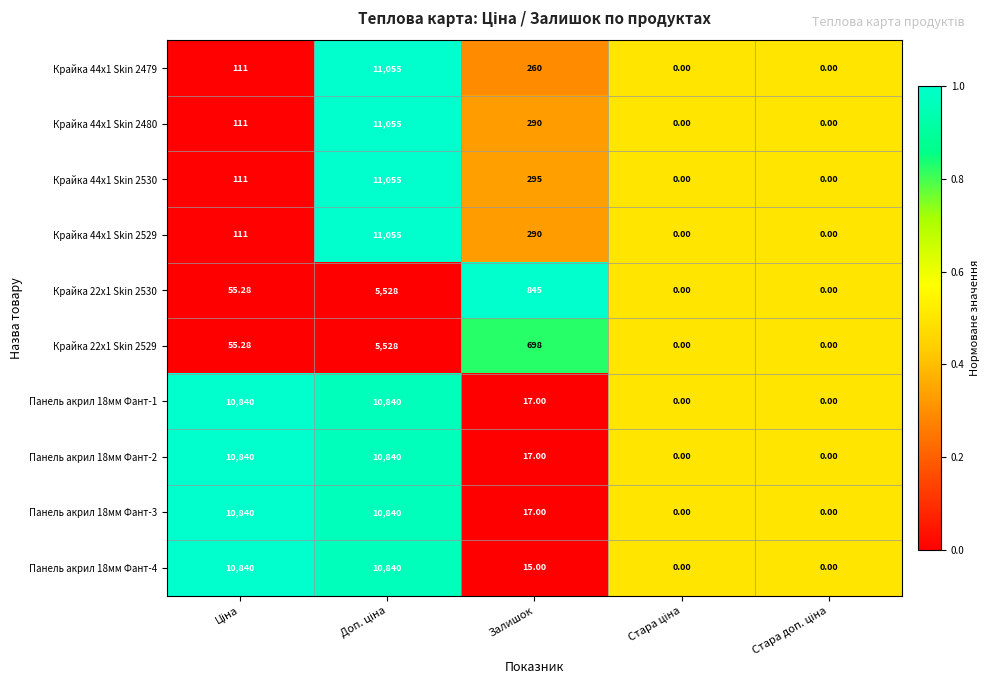

Where is Панель акрил 18мм Фант-4 nearest to the value 5420?

Залишок